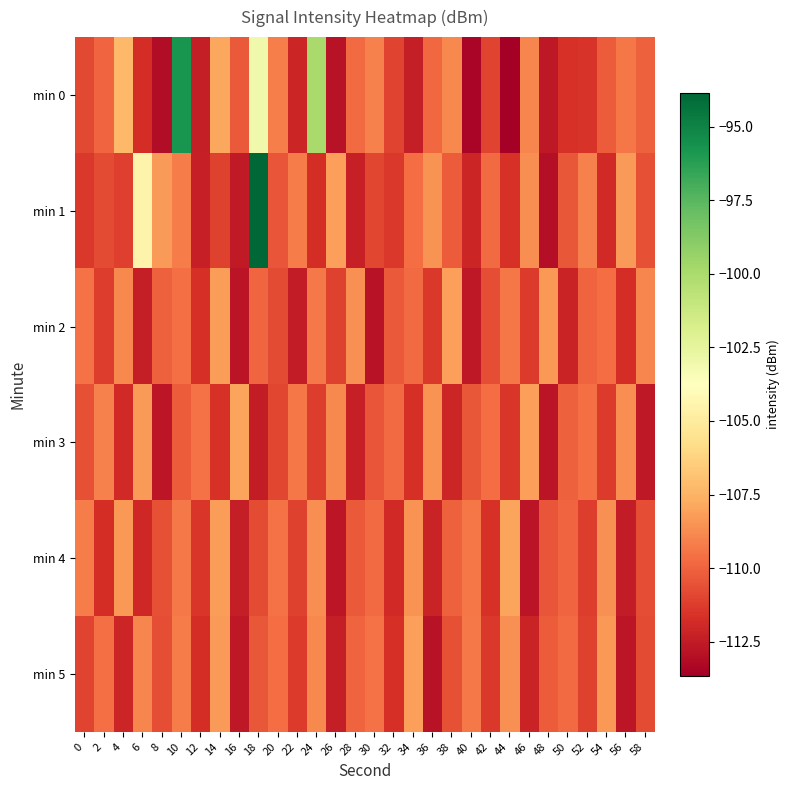

Reading right to left, transcribe all the data shown in this chart.

min 0: 58=-110.1	56=-109.4	54=-110.2	52=-111.6	50=-111.6	48=-112.6	46=-108.9	44=-113.7	42=-111.0	40=-113.4	38=-108.8	36=-109.9	34=-112.4	32=-111.0	30=-109.1	28=-109.8	26=-112.9	24=-99.9	22=-112.1	20=-109.2	18=-103.0	16=-110.3	14=-107.9	12=-112.4	10=-95.8	8=-113.1	6=-111.8	4=-107.3	2=-109.9	0=-110.8
min 1: 58=-110.6	56=-108.3	54=-111.9	52=-109.1	50=-110.4	48=-113.0	46=-108.7	44=-111.6	42=-109.8	40=-112.1	38=-110.2	36=-108.5	34=-109.7	32=-111.4	30=-110.9	28=-112.3	26=-108.1	24=-111.8	22=-109.2	20=-110.5	18=-93.8	16=-112.6	14=-111.0	12=-112.4	10=-109.3	8=-108.3	6=-104.5	4=-111.2	2=-110.8	0=-111.4
min 2: 58=-108.9	56=-111.8	54=-109.7	52=-110.0	50=-112.2	48=-108.4	46=-111.3	44=-109.4	42=-110.7	40=-112.6	38=-108.1	36=-111.4	34=-109.8	32=-110.3	30=-112.9	28=-108.6	26=-111.1	24=-109.3	22=-112.5	20=-110.8	18=-109.9	16=-112.8	14=-108.2	12=-111.7	10=-109.6	8=-110.1	6=-112.4	4=-108.8	2=-111.2	0=-109.5
min 3: 58=-112.6	56=-108.7	54=-111.3	52=-109.6	50=-110.1	48=-112.8	46=-108.1	44=-111.5	42=-109.7	40=-110.4	38=-112.1	36=-108.5	34=-111.7	32=-109.8	30=-110.5	28=-112.3	26=-108.8	24=-111.2	22=-109.4	20=-110.9	18=-112.5	16=-108.0	14=-111.6	12=-109.5	10=-110.2	8=-112.7	6=-108.3	4=-111.9	2=-109.1	0=-110.6
min 4: 58=-110.7	56=-112.5	54=-108.6	52=-111.2	50=-109.9	48=-110.5	46=-112.8	44=-108.0	42=-111.6	40=-109.4	38=-110.1	36=-112.2	34=-108.5	32=-111.9	30=-109.8	28=-110.3	26=-112.7	24=-108.7	22=-111.1	20=-109.5	18=-110.8	16=-112.4	14=-108.2	12=-111.5	10=-109.3	8=-110.6	6=-112.0	4=-108.4	2=-111.8	0=-109.2
min 5: 58=-110.8	56=-112.7	54=-108.4	52=-111.1	50=-109.8	48=-110.2	46=-112.2	44=-108.6	42=-111.4	40=-109.3	38=-110.6	36=-112.9	34=-108.1	32=-111.7	30=-109.5	28=-110.0	26=-112.4	24=-108.8	22=-111.3	20=-109.7	18=-110.4	16=-112.6	14=-108.3	12=-111.8	10=-109.2	8=-110.7	6=-108.9	4=-112.1	2=-109.6	0=-111.0